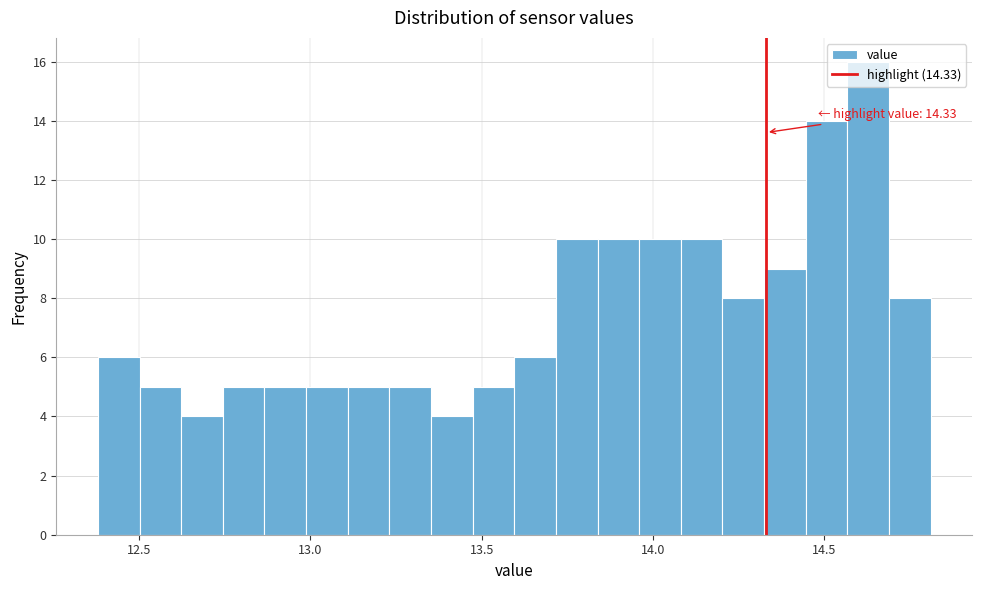

Read against the x-axis, roughly where is the centre of the tallest bar?

14.65